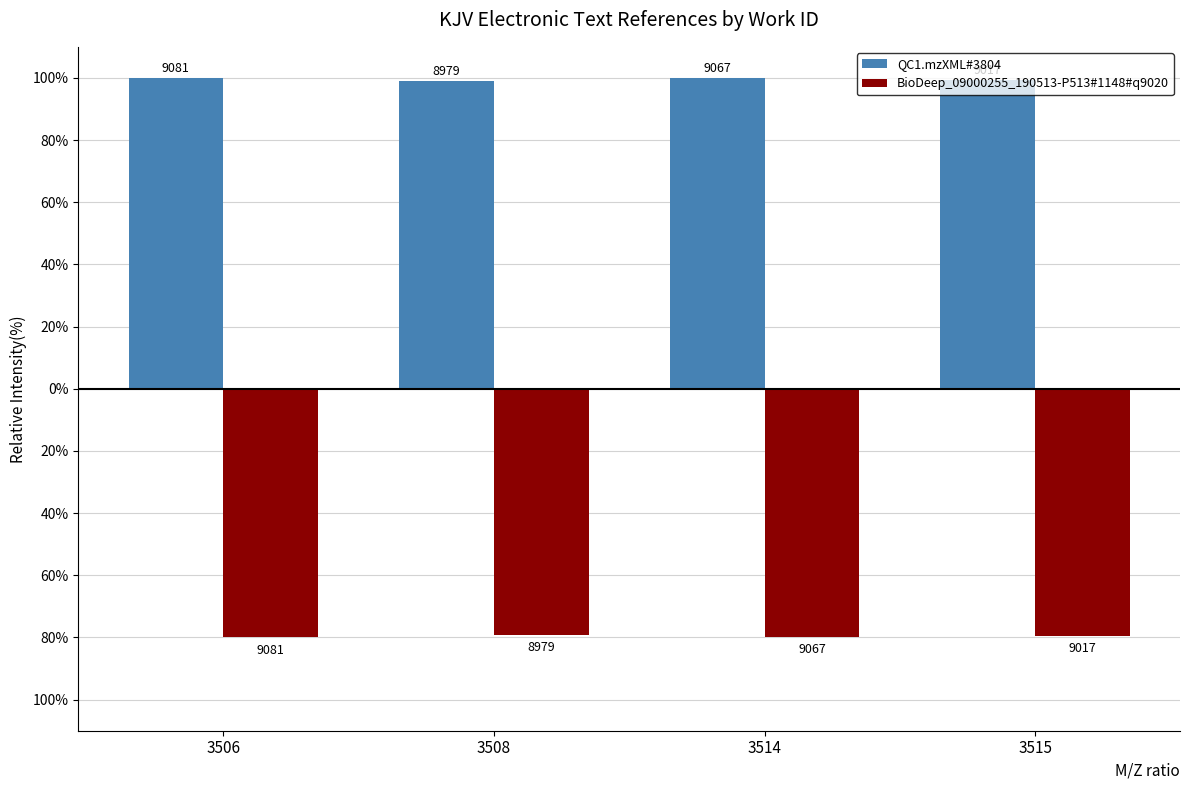

What is the difference between the highest and lowest values at 3508?

178.0